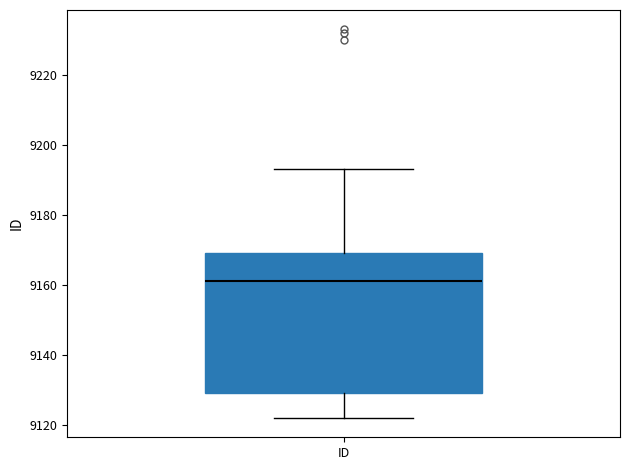

Read this box plot against the y-axis: the position of the median line, the range covered by the box, and the ends of both whiskers. The values are not printed on the chart, so give them approximately, as read against the axis.

median 9162, box 9130 to 9170, whiskers 9122 to 9194